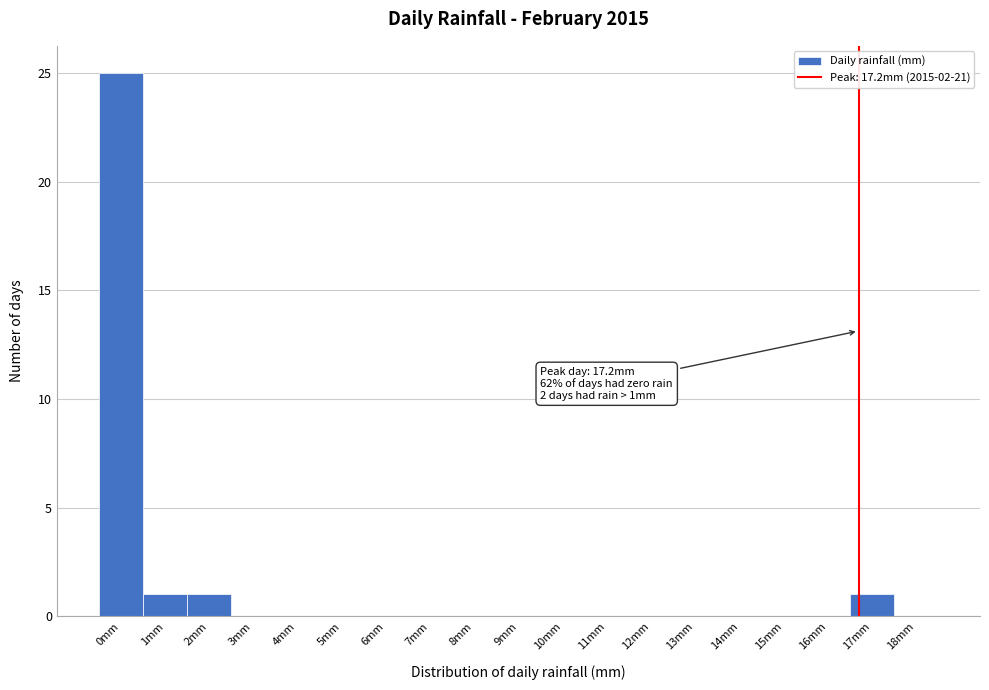

Reading right to left, list all the values displayed in this chart.

18mm=0	17mm=1	16mm=0	15mm=0	14mm=0	13mm=0	12mm=0	11mm=0	10mm=0	9mm=0	8mm=0	7mm=0	6mm=0	5mm=0	4mm=0	3mm=0	2mm=1	1mm=1	0mm=25